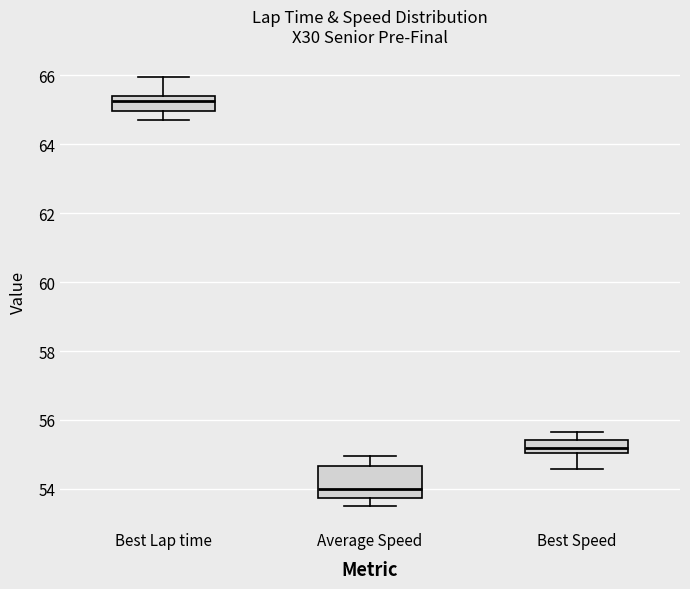

Reading left to right, read every box against the y-axis: the position of its median line, the range the box covers, and the ends of its whiskers. The values are not printed on the chart, so give them approximately, as read against the axis.

Best Lap time: median 65.2, box 65.0 to 65.4, whiskers 64.8 to 66.0
Average Speed: median 54.0, box 53.8 to 54.6, whiskers 53.6 to 55.0
Best Speed: median 55.2, box 55.0 to 55.4, whiskers 54.6 to 55.6